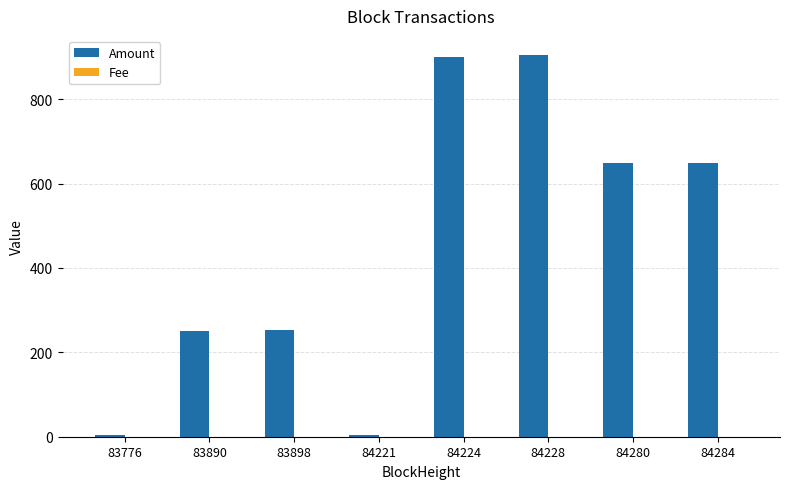

Which series changed the most between 83898 and 84284?

Amount